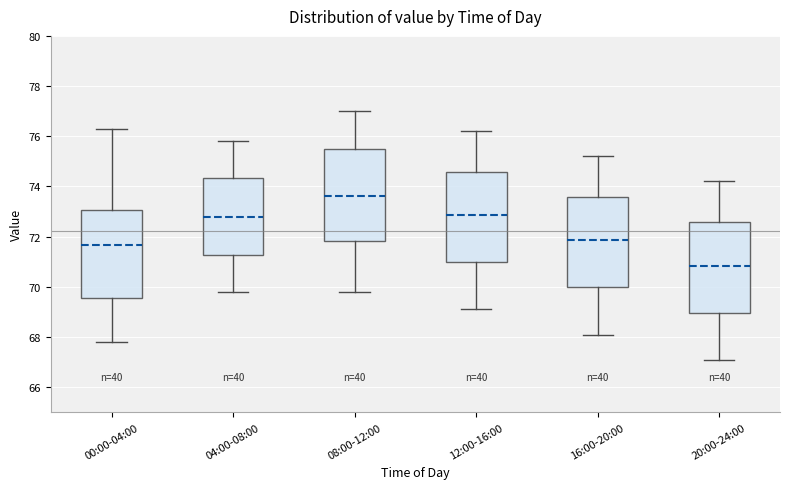

Reading left to right, transcribe this box plot: for each box, give where its median line is, the range the box spans, and where its two whiskers end, as read against the y-axis. The values are not printed on the chart, so give them approximately, as read against the axis.

00:00-04:00: median 71.6, box 69.6 to 73.0, whiskers 67.8 to 76.2
04:00-08:00: median 72.8, box 71.2 to 74.4, whiskers 69.8 to 75.8
08:00-12:00: median 73.6, box 71.8 to 75.6, whiskers 69.8 to 77.0
12:00-16:00: median 72.8, box 71.0 to 74.6, whiskers 69.2 to 76.2
16:00-20:00: median 71.8, box 70.0 to 73.6, whiskers 68.2 to 75.2
20:00-24:00: median 70.8, box 69.0 to 72.6, whiskers 67.2 to 74.2